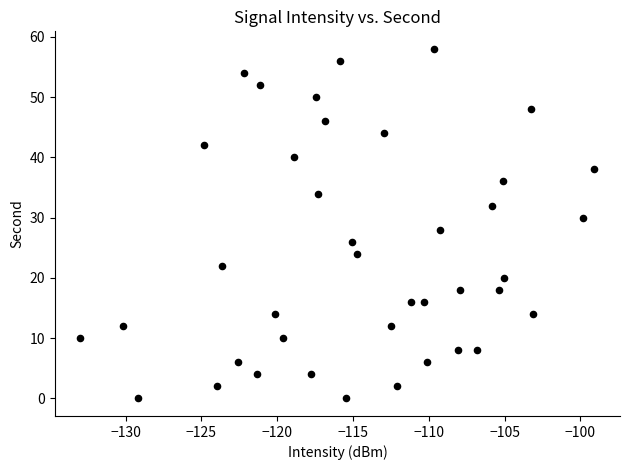

What is the range of Y values (max minus min)?

58